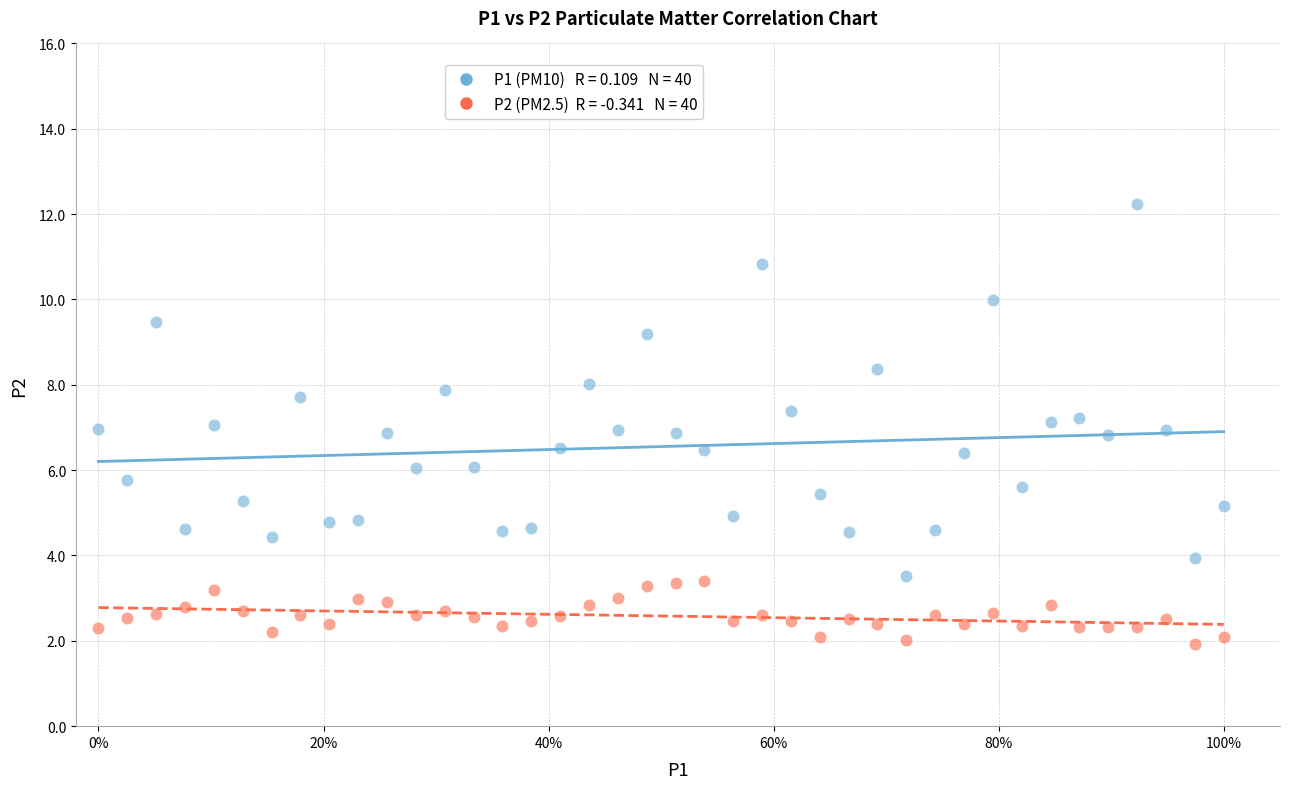

Across all data points, what is the range of X values (max minus min)?

1.0